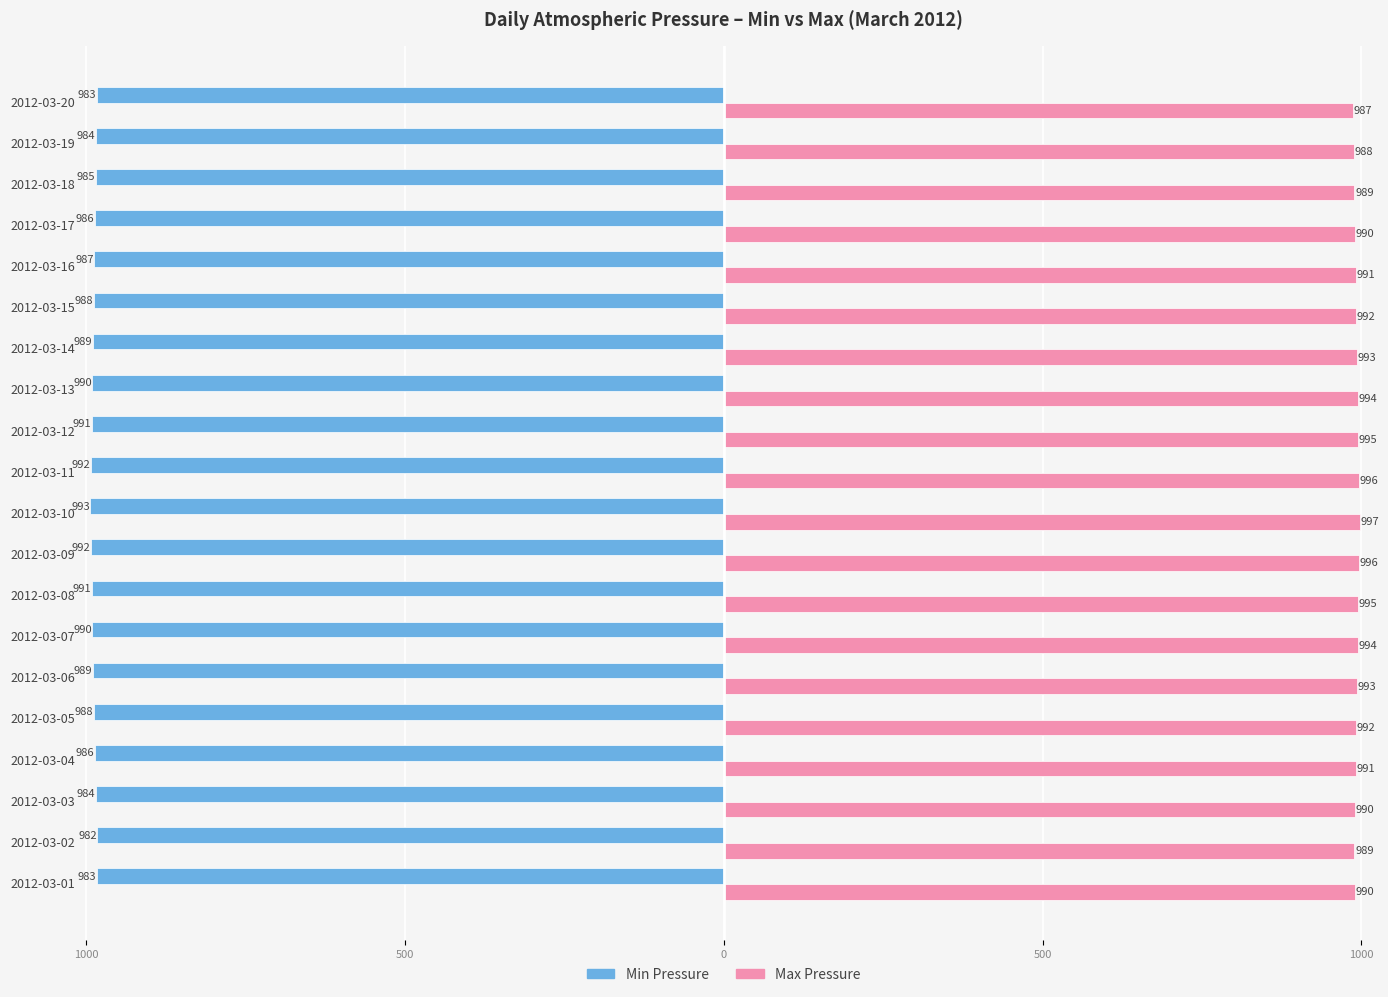

What are all the series names shown in the legend?

Min Pressure, Max Pressure